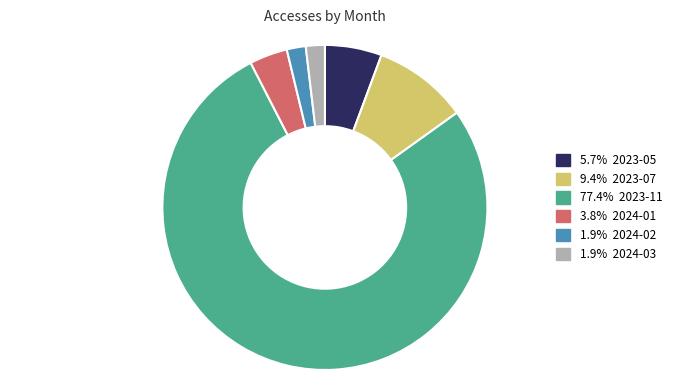

How many segments does this pie chart have?

6